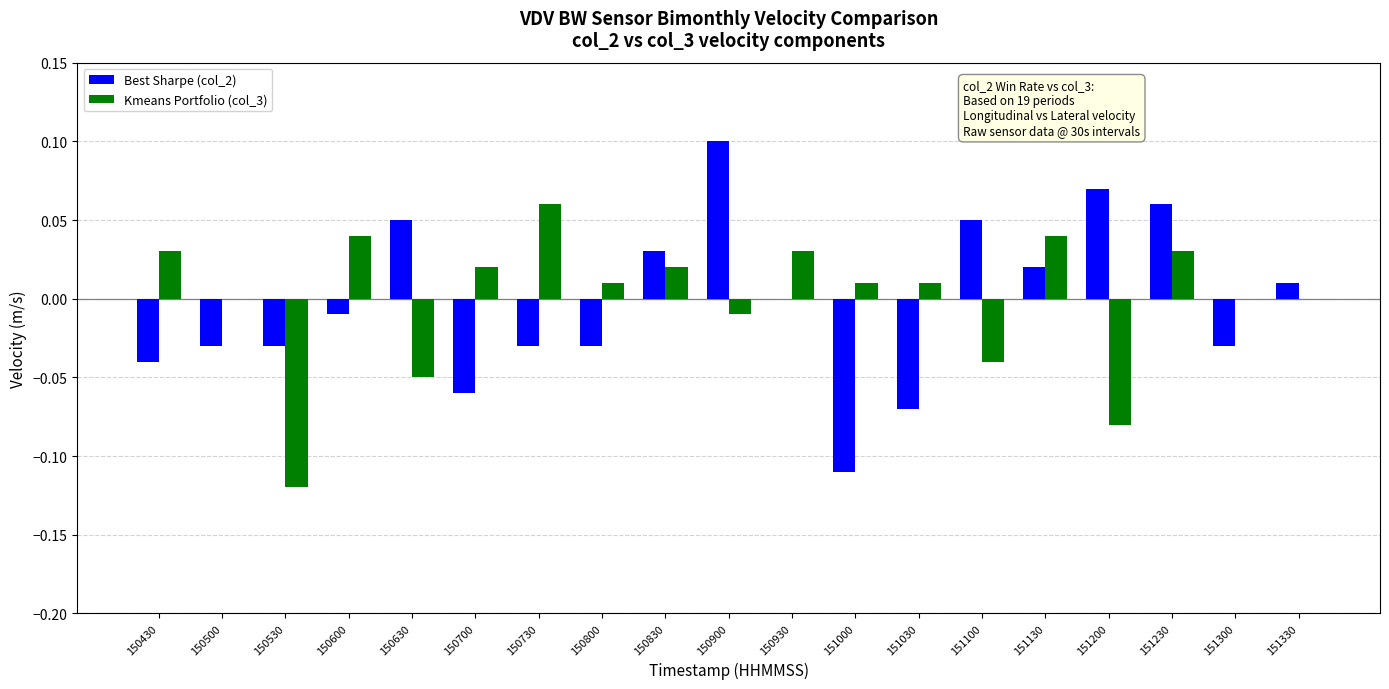

Which category has the highest value across all series?

150900